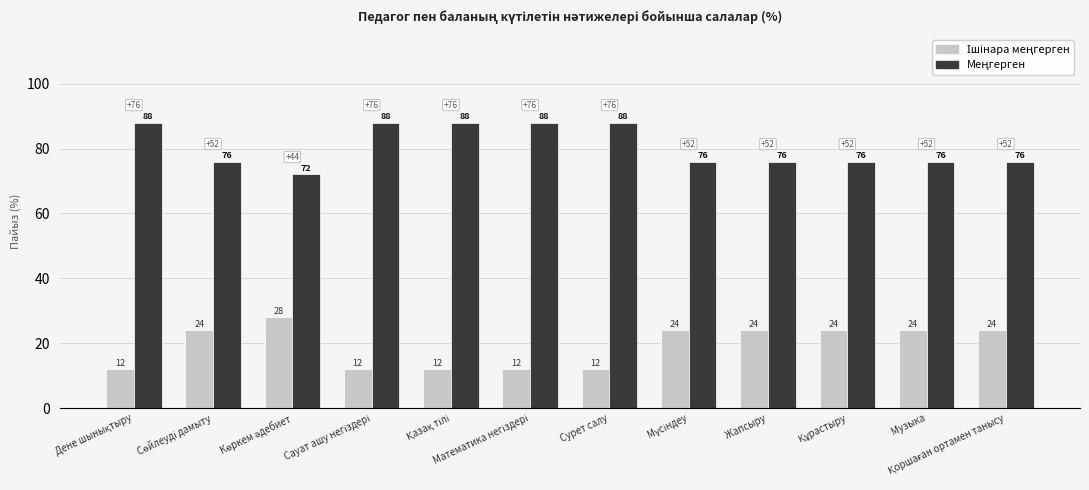

At how many categories does at least one series exceed 64?

12